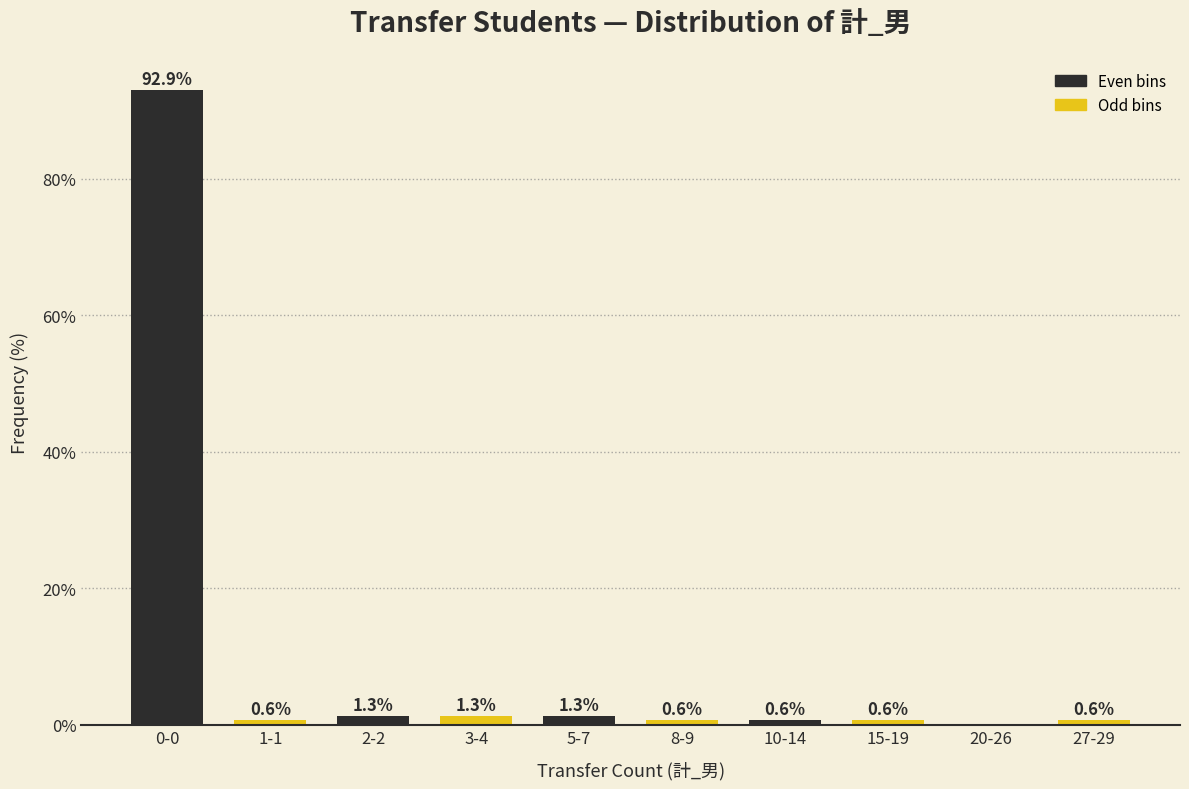

Reading right to left, extract all data points from this chart.

27-29=0.6	20-26=0.0	15-19=0.6	10-14=0.6	8-9=0.6	5-7=1.3	3-4=1.3	2-2=1.3	1-1=0.6	0-0=92.9